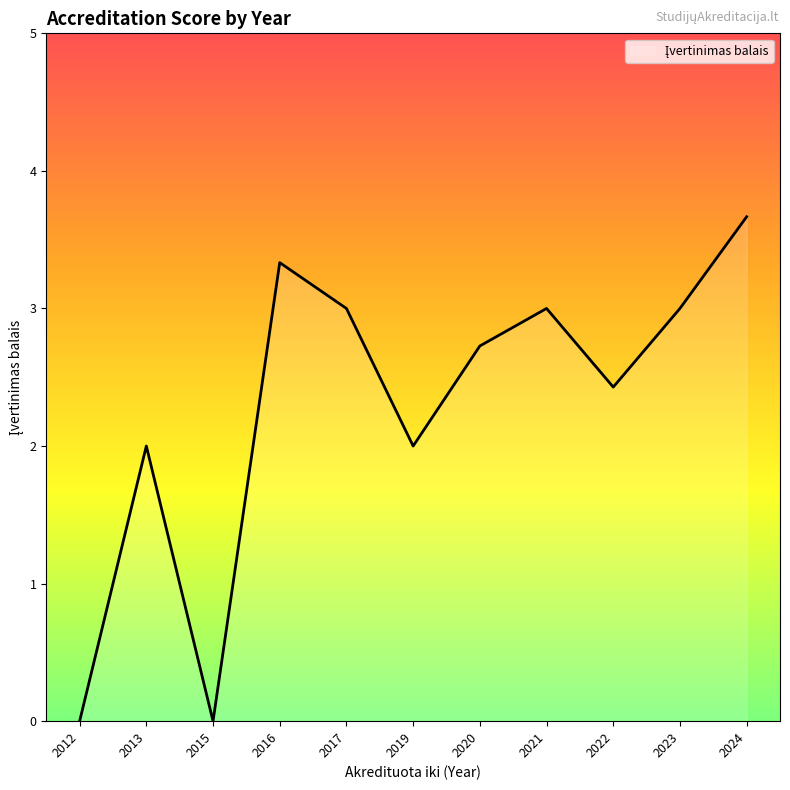

What is the approximate value at 2016?

3.3